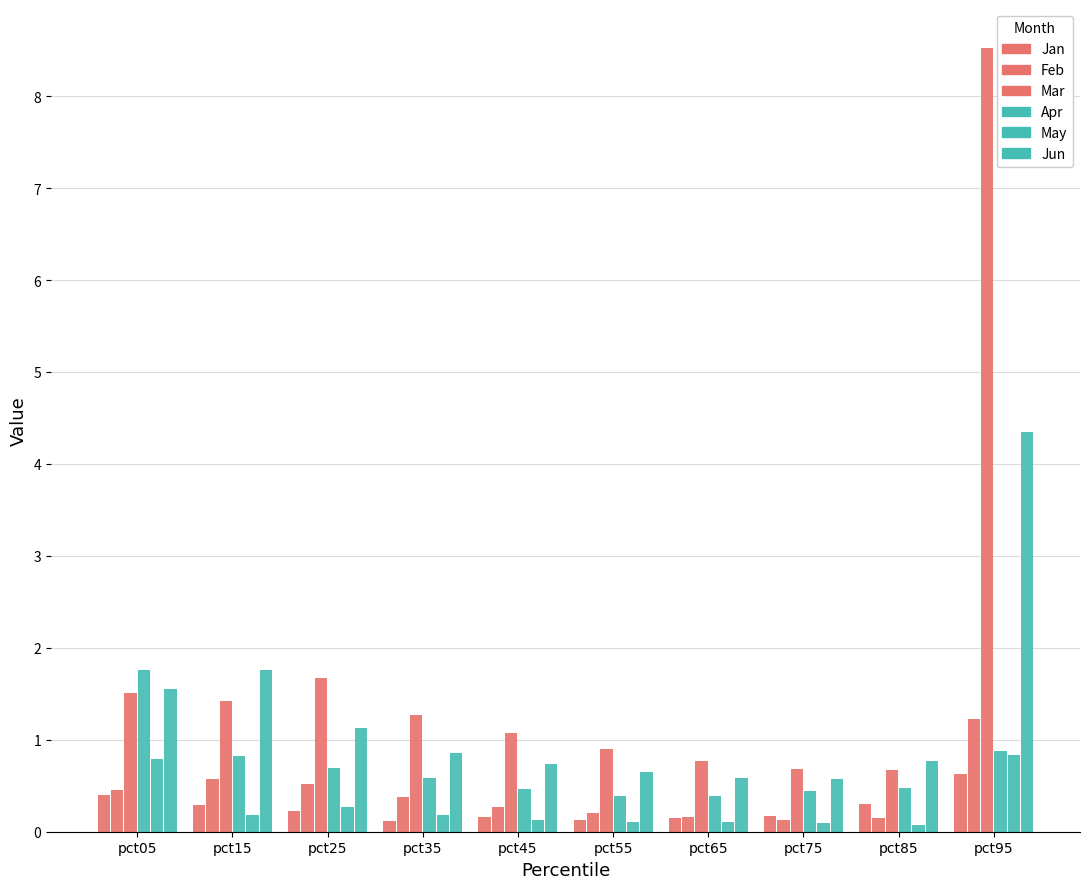

Does the chart contain stacked bars?

No